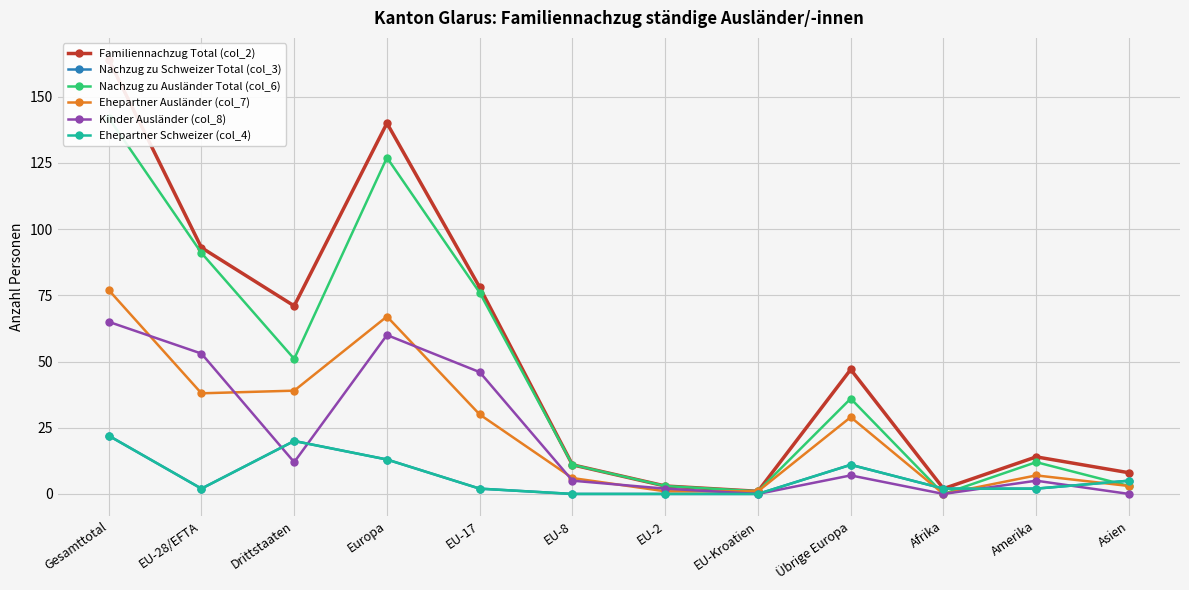

List the series in order of their peak value, highest first.

Familiennachzug Total (col_2), Nachzug zu Ausländer Total (col_6), Ehepartner Ausländer (col_7), Kinder Ausländer (col_8), Nachzug zu Schweizer Total (col_3), Ehepartner Schweizer (col_4)